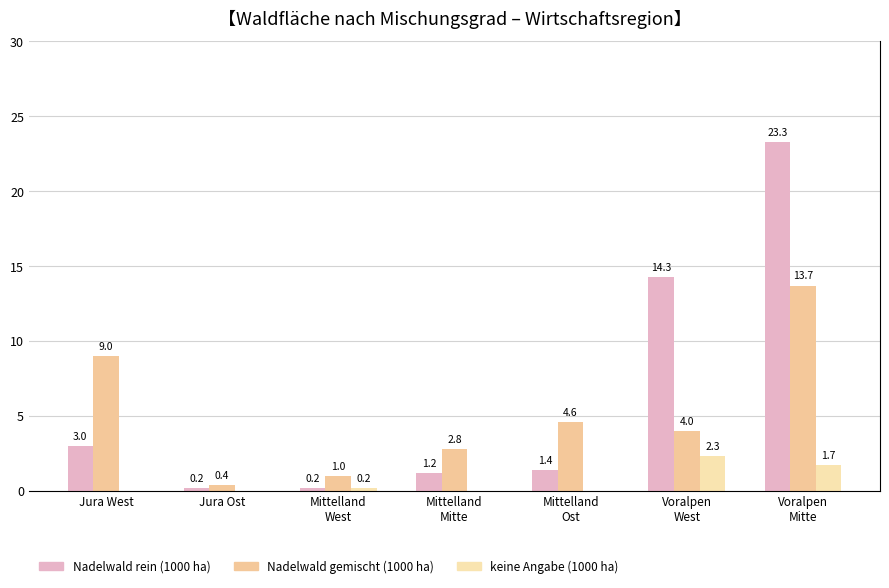

Reading left to right, transcribe all the data shown in this chart.

Nadelwald rein: Jura West=3.0	Jura Ost=0.2	Mittelland
West=0.2	Mittelland
Mitte=1.2	Mittelland
Ost=1.4	Voralpen
West=14.3	Voralpen
Mitte=23.3
Nadelwald gemischt: Jura West=9.0	Jura Ost=0.4	Mittelland
West=1.0	Mittelland
Mitte=2.8	Mittelland
Ost=4.6	Voralpen
West=4.0	Voralpen
Mitte=13.7
keine Angabe: Jura West=0.0	Jura Ost=0.0	Mittelland
West=0.2	Mittelland
Mitte=0.0	Mittelland
Ost=0.0	Voralpen
West=2.3	Voralpen
Mitte=1.7